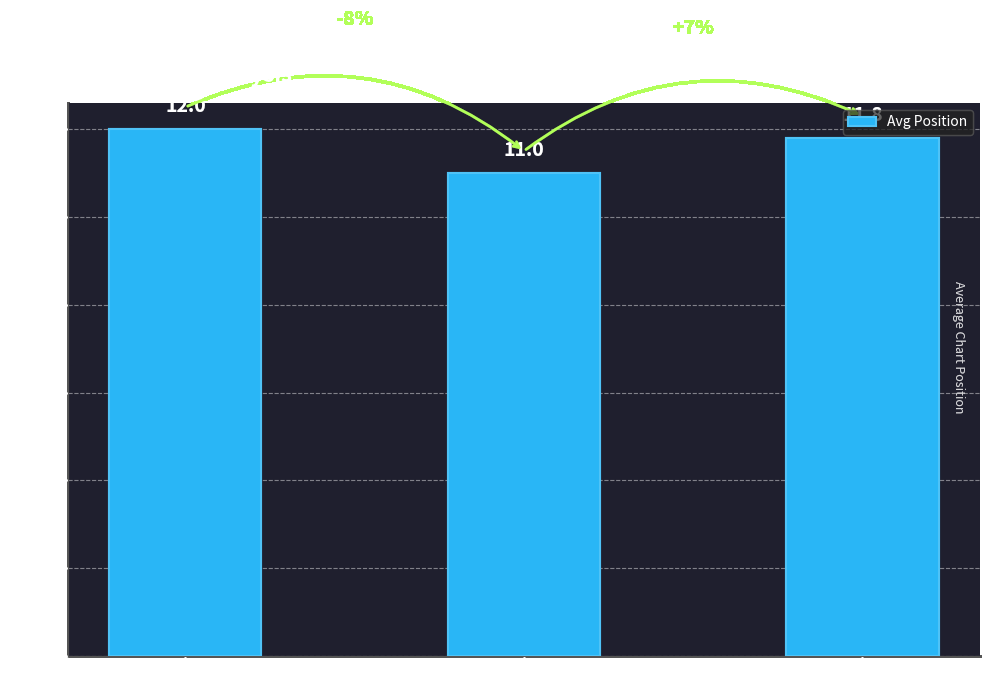

List the labels in order of value, largest first.

Up ↑, No Change —, Down ↓